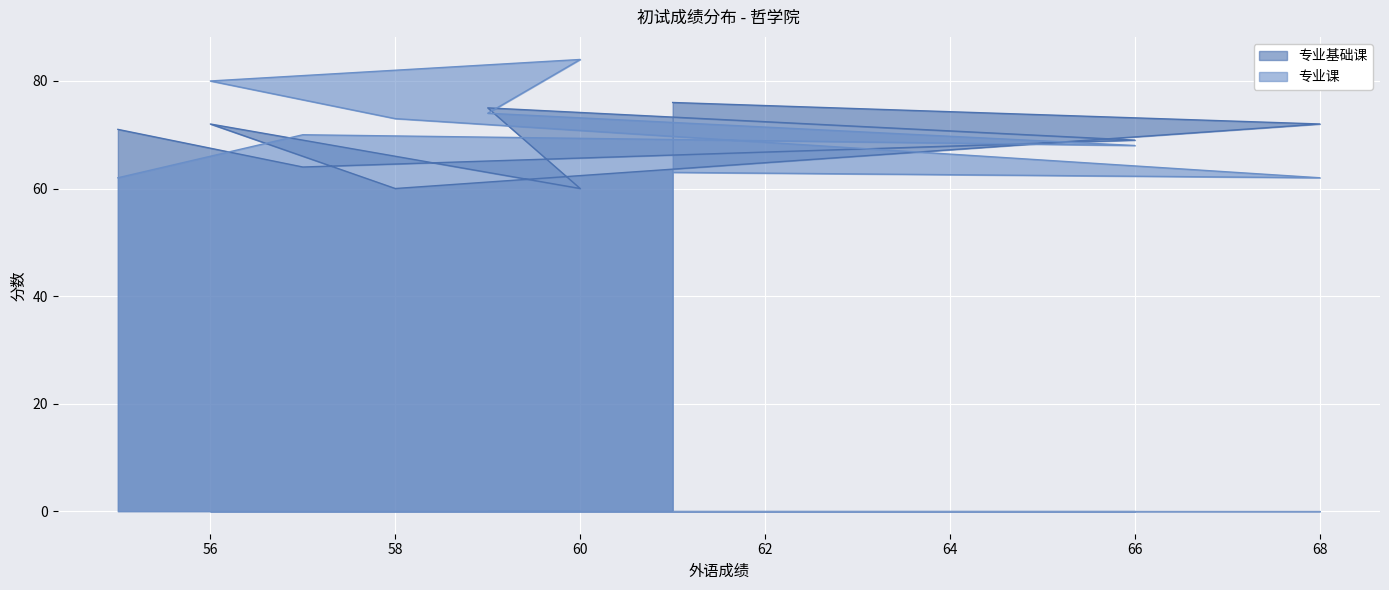

After their last crossing, which series has the higher values: 专业课 or 专业基础课?

专业基础课